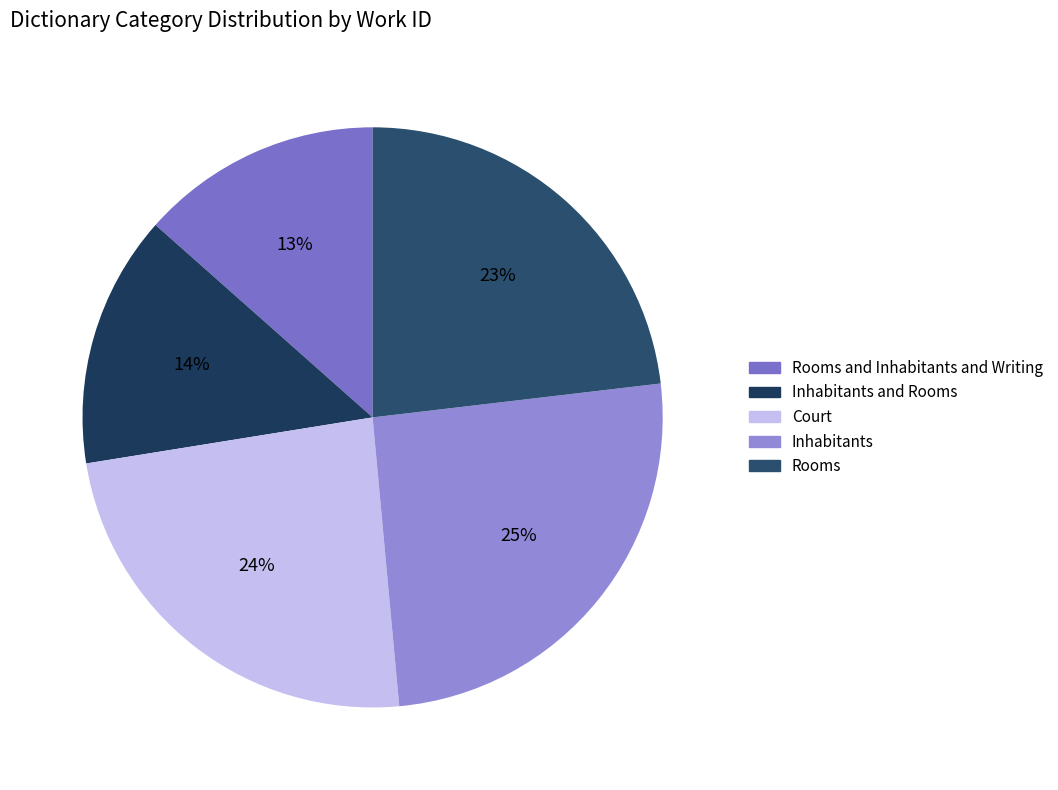

Is there a majority slice in this chart?

No